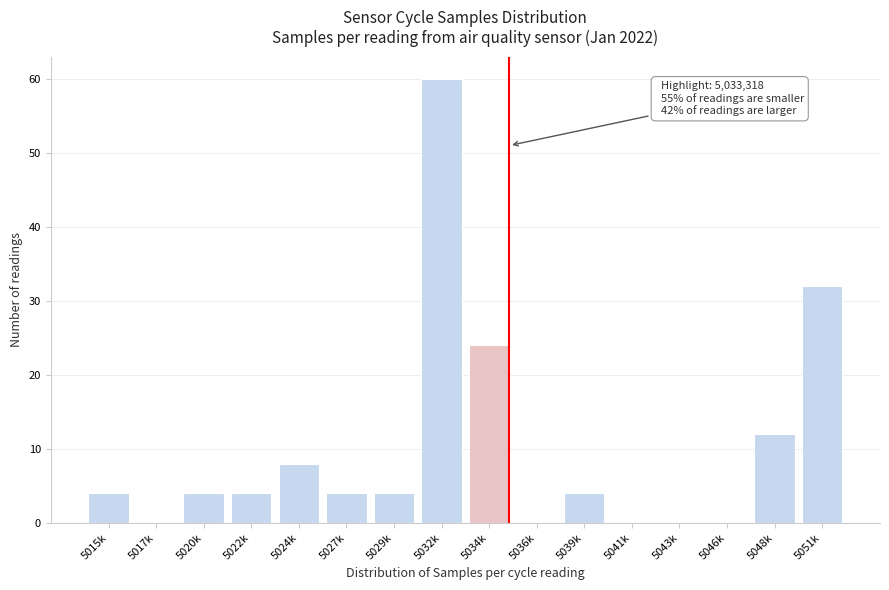

Reading left to right, what are all the values shown in this chart?

5015k=4	5017k=0	5020k=4	5022k=4	5024k=8	5027k=4	5029k=4	5032k=60	5034k=24	5036k=0	5039k=4	5041k=0	5043k=0	5046k=0	5048k=12	5051k=32